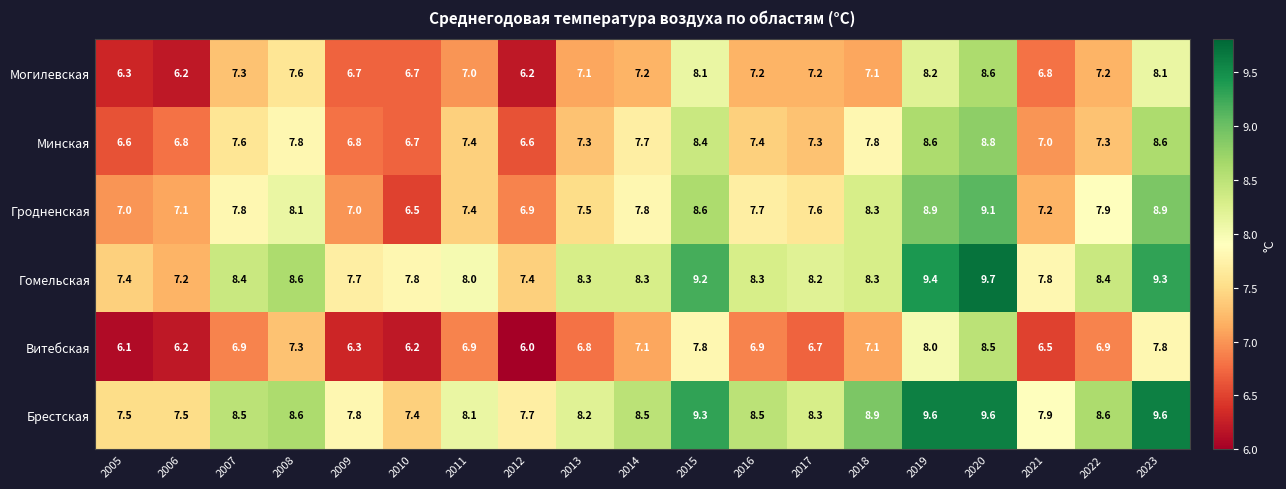

At which category is the sum across all series the highest?

2020